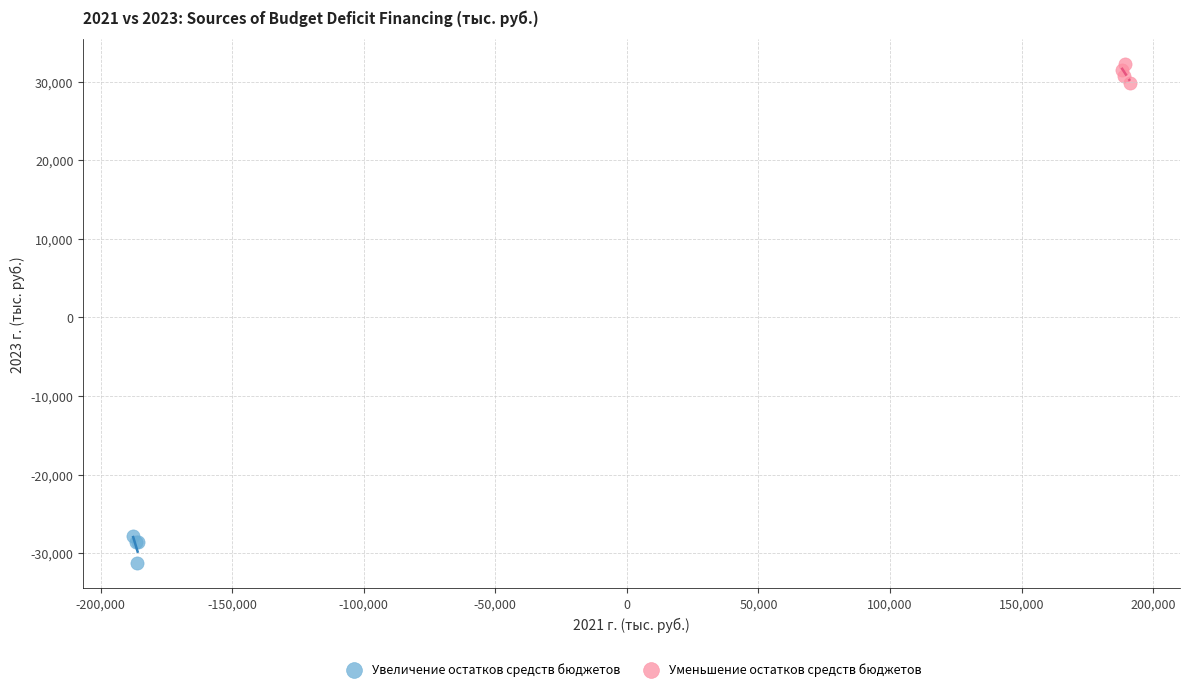

Which series reaches the minimum Y coordinate?

Увеличение остатков средств бюджетов